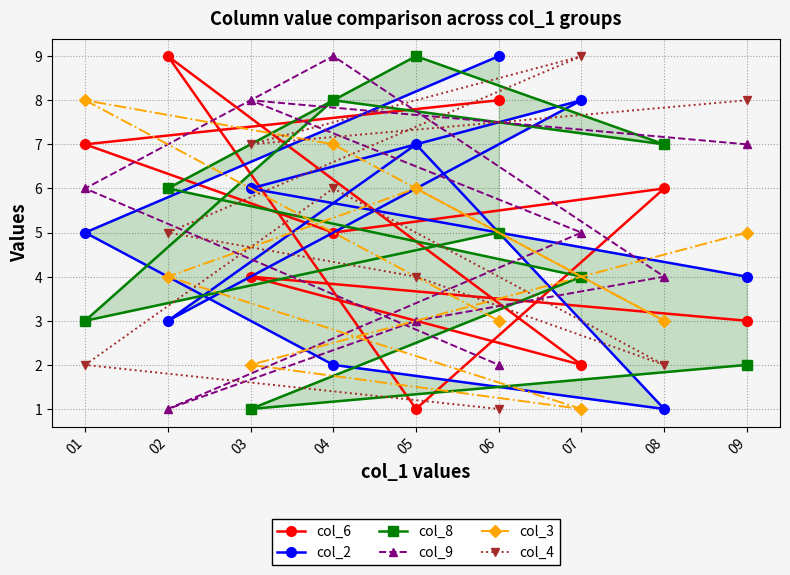

How many col_3 values are between 3 and 6?

5